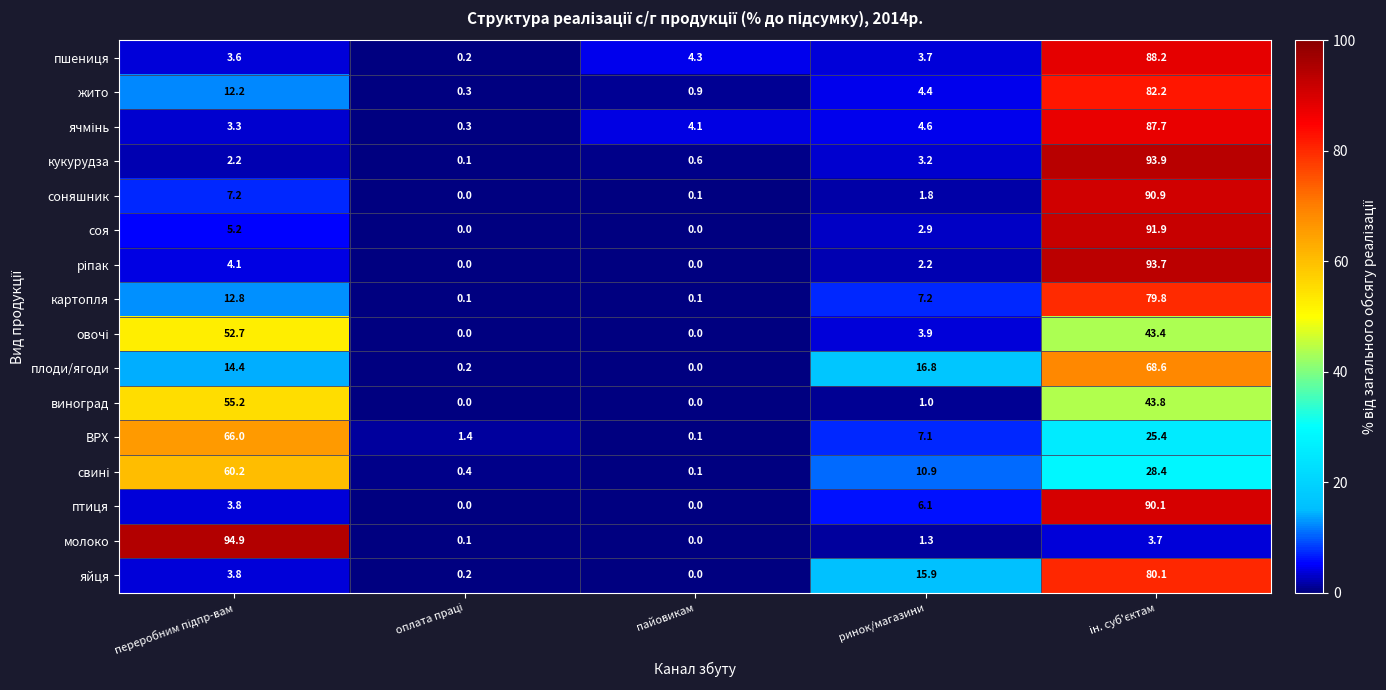

What is the difference between the second highest and second lowest values in the ВРХ series?

24.0